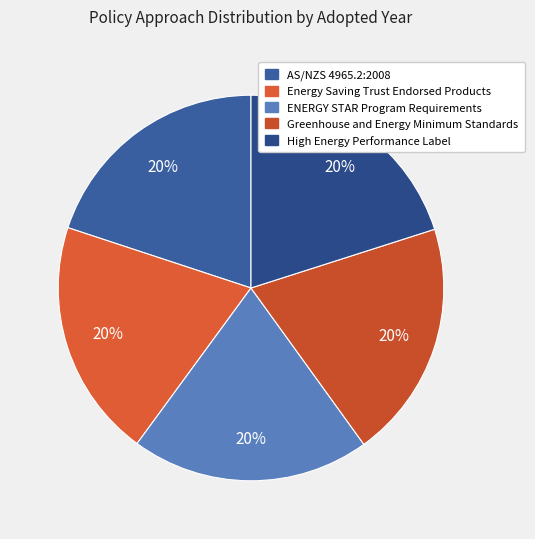

To the nearest percent, what portion does Greenhouse and Energy Minimum Standards represent?

20%